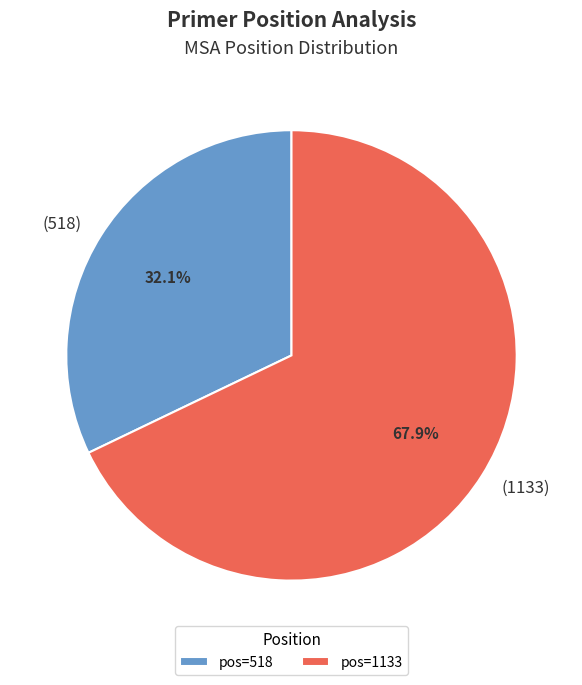

What is the smallest slice in the pie chart?

pos=518